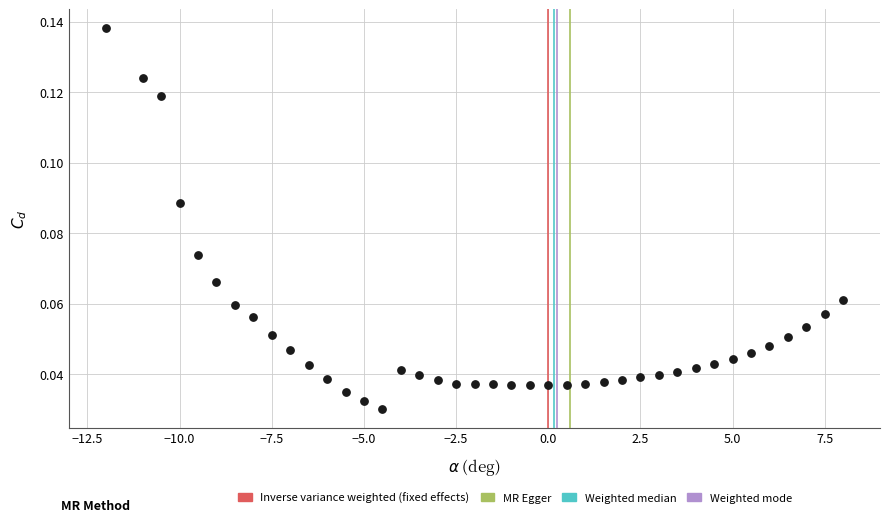

What is the range of X values (max minus min)?

20.0